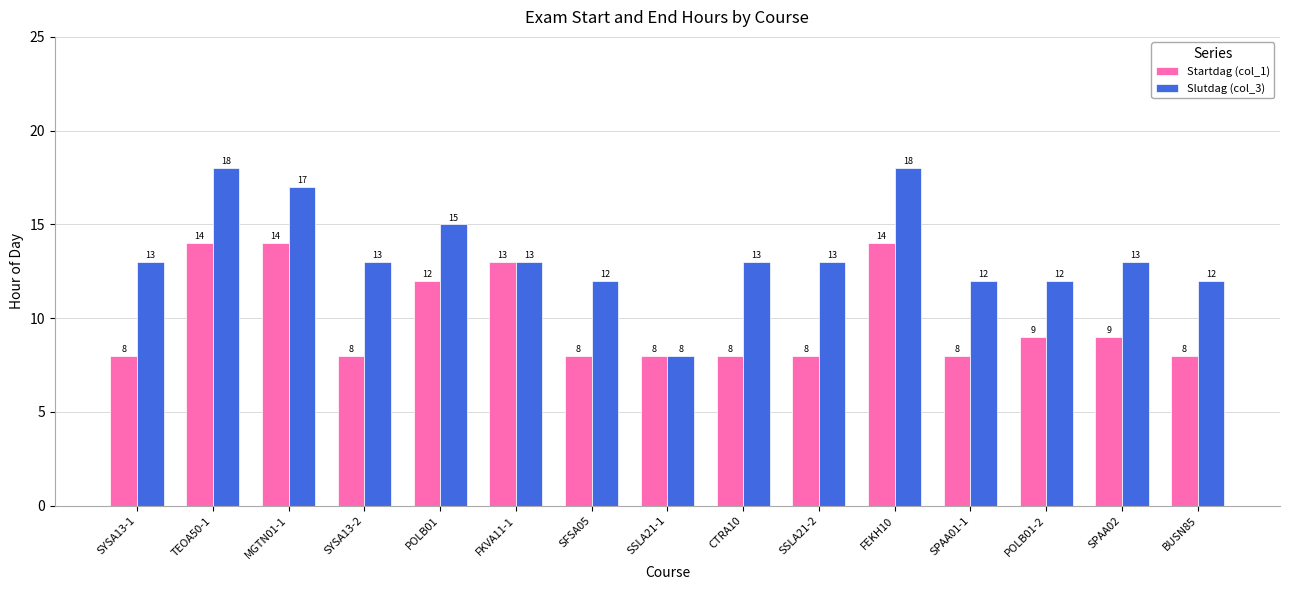

Rank the series at SSLA21-2 from highest to lowest value.

Slutdag (col_3), Startdag (col_1)